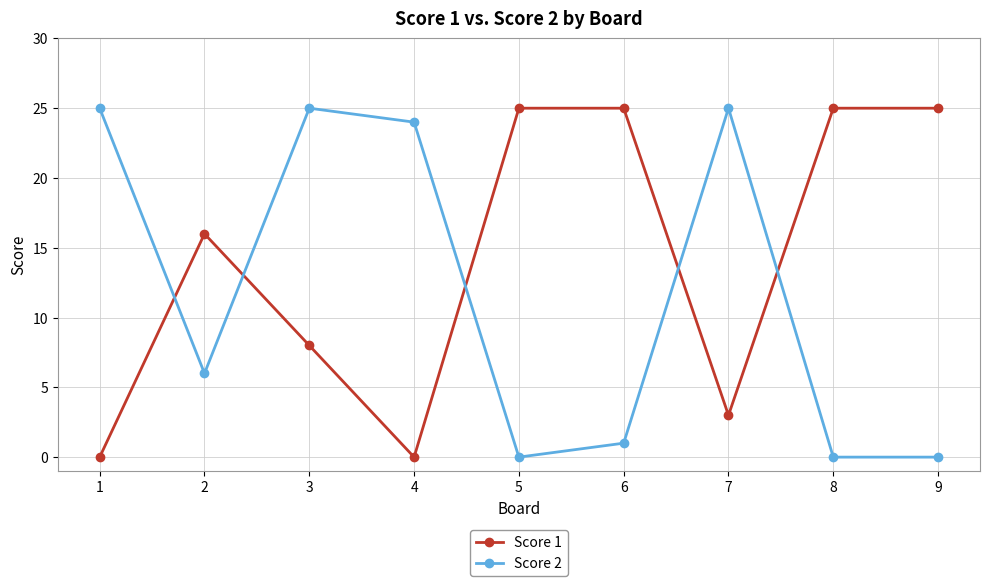

What is the greatest value displayed?

25